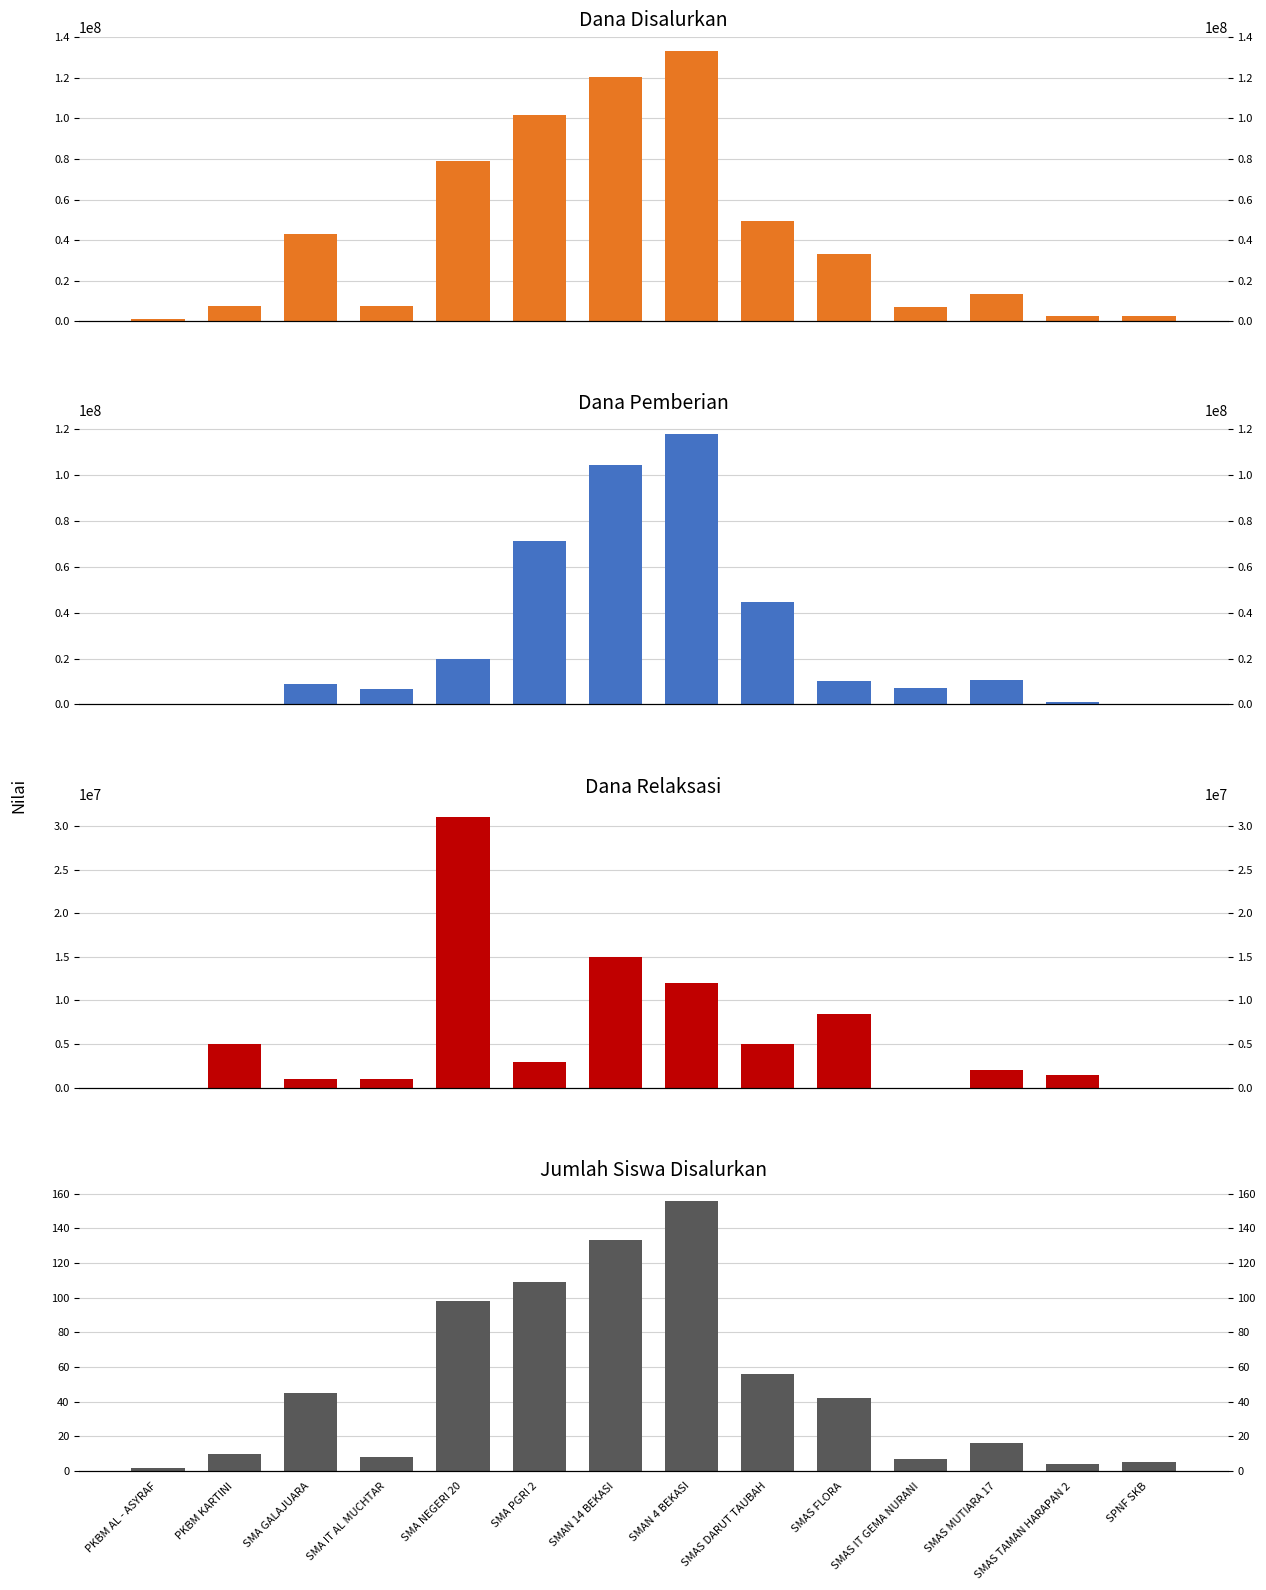

What position from the left is PKBM AL - ASYRAF?

1